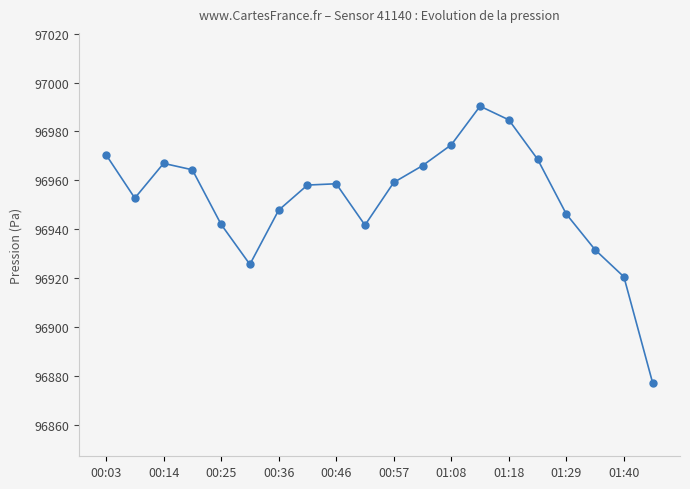

What is the difference between the maximum and second lowest values?

69.8